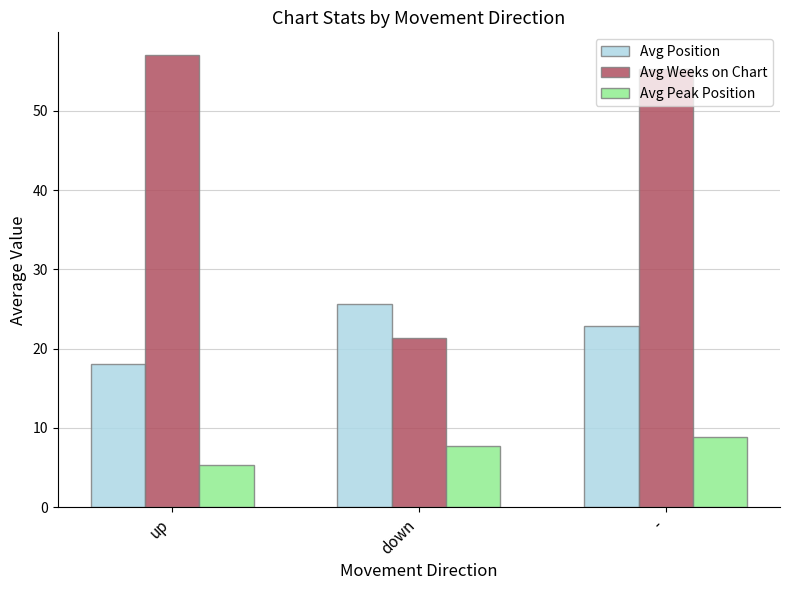

What are all the series names shown in the legend?

Avg Position, Avg Weeks on Chart, Avg Peak Position